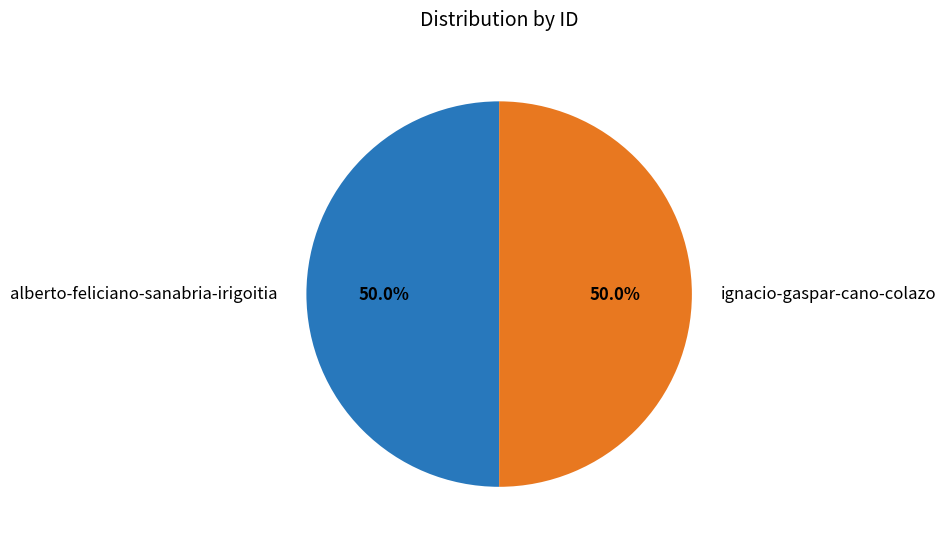

Is it true that alberto-feliciano-sanabria-irigoitia is 50% of the pie?

True